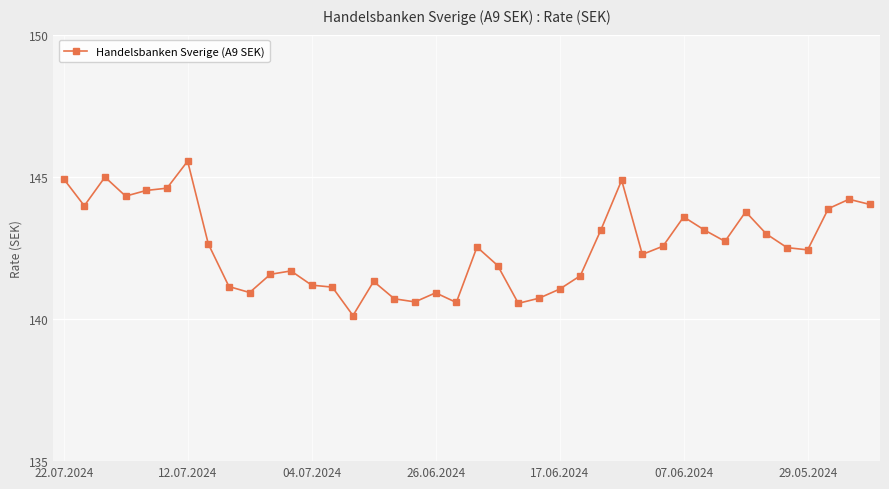

What is the minimum value shown in the chart?

140.1